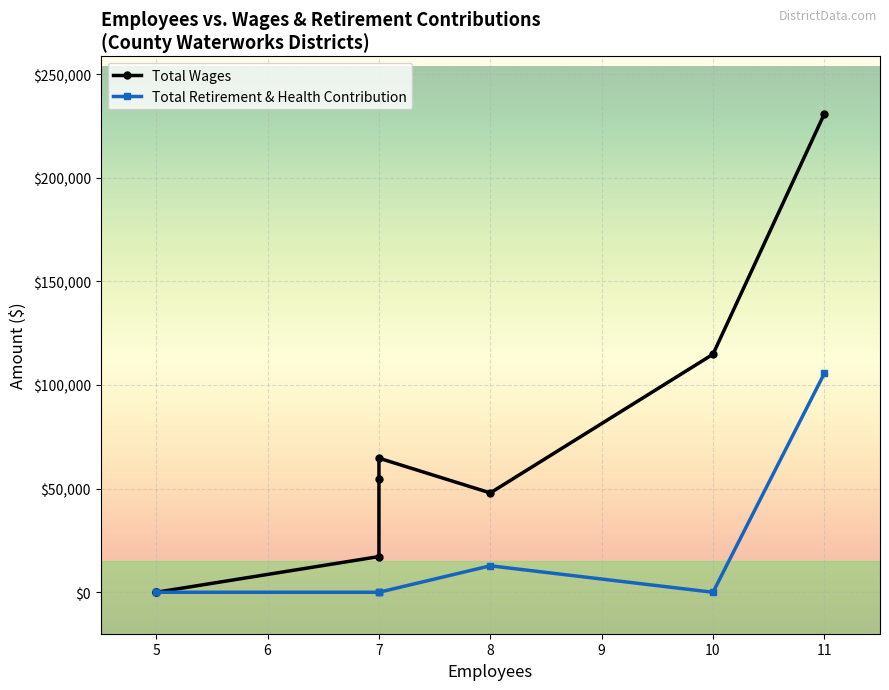

At how many categories does at least one series exceed 23020?

5